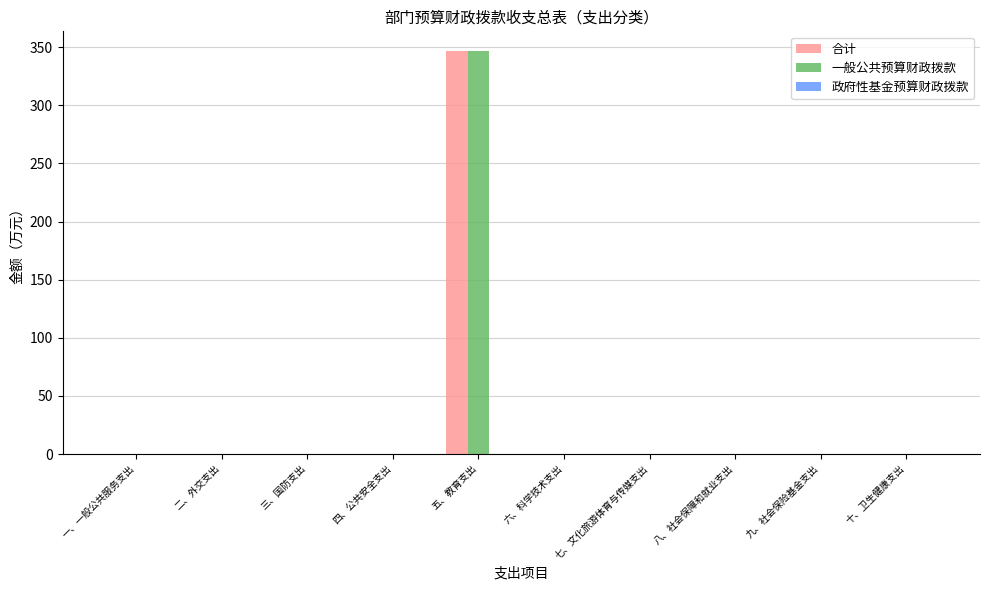

True or false: 一般公共预算财政拨款 has a value of 0.0 at 一、一般公共服务支出.

True